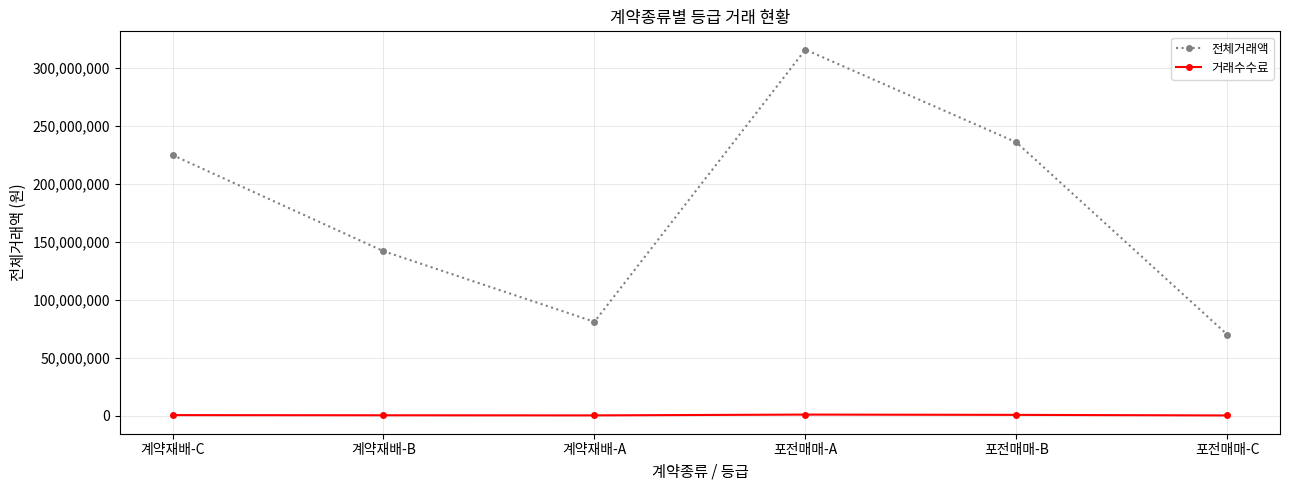

At how many categories does at least one series exceed 289590029?

1